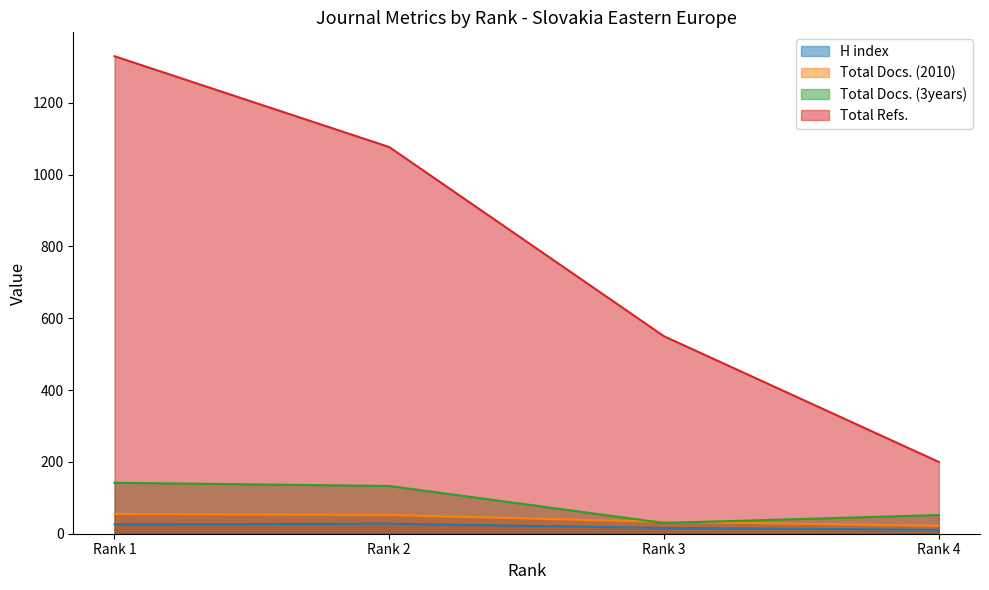

What is the total value across all series at Rank 2?

1290